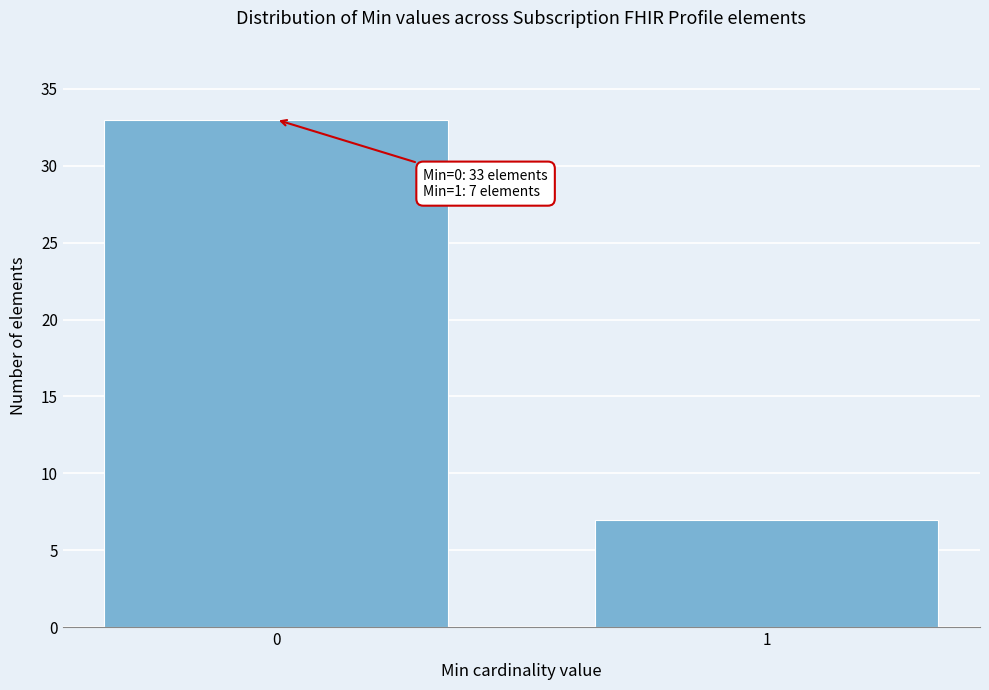

Reading left to right, extract all data points from this chart.

33	7